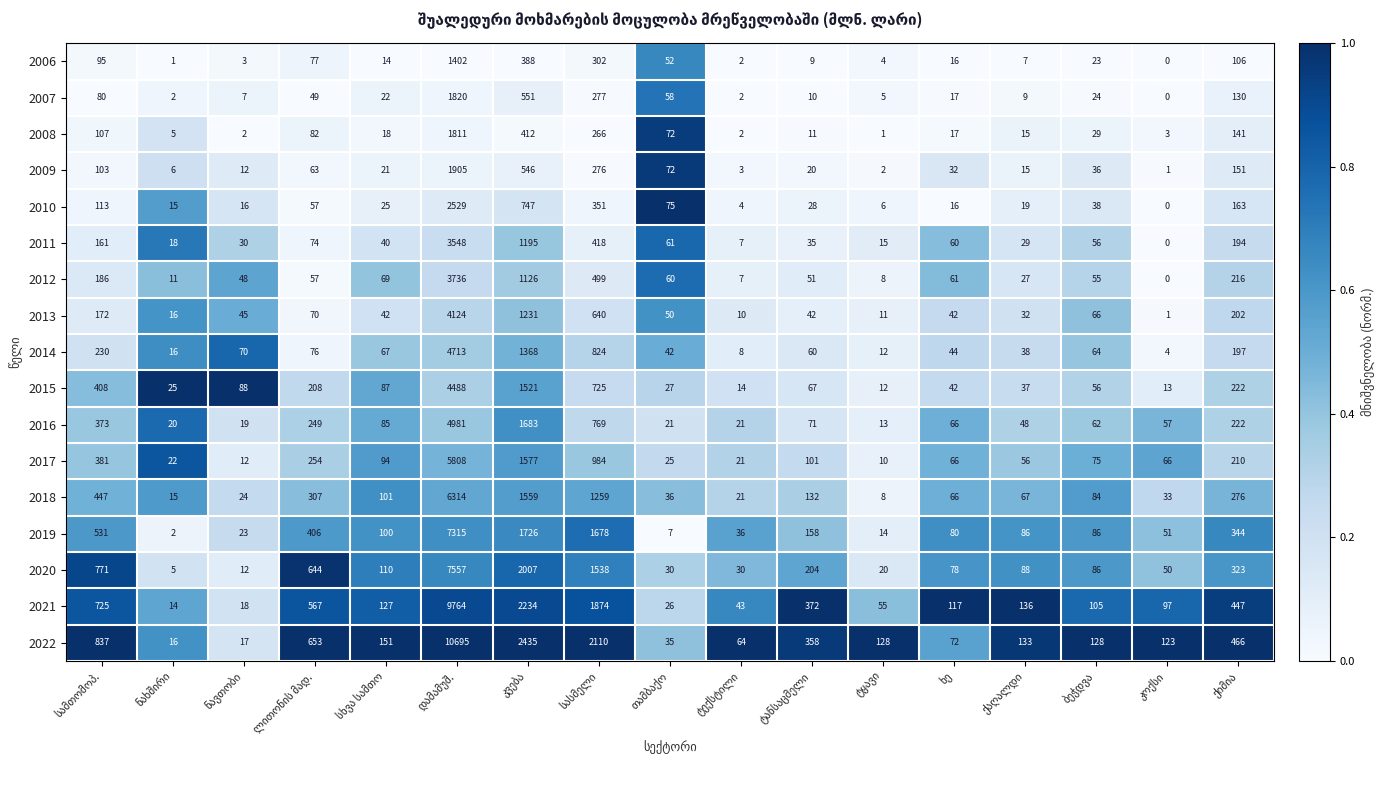

What is the greatest value displayed?

10695